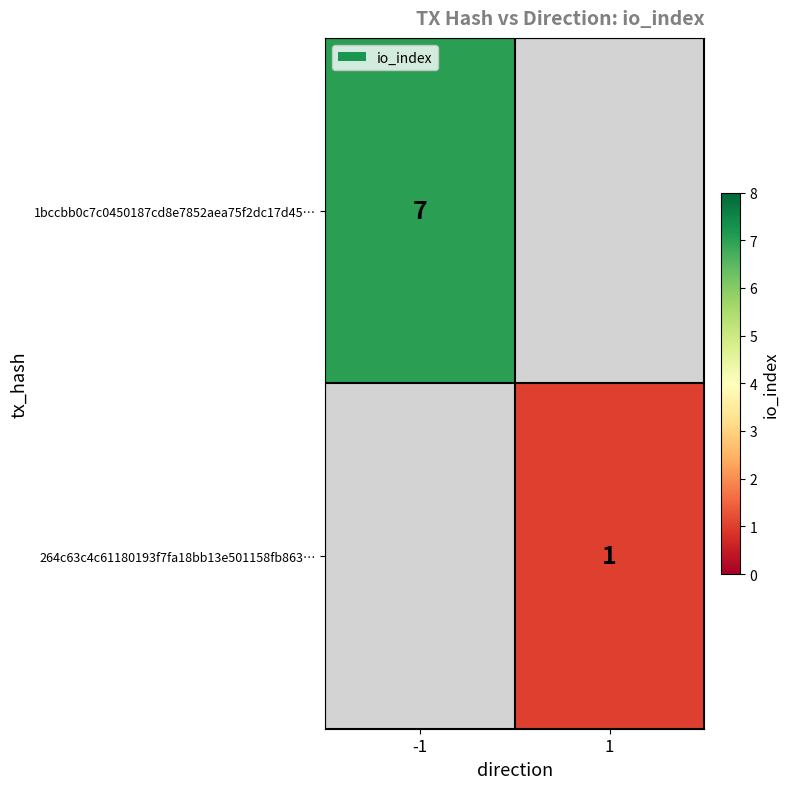

The value of 1bccbb0c7c0450187cd8e7852aea75f2dc17d45… at -1 is 7. True or false?

True